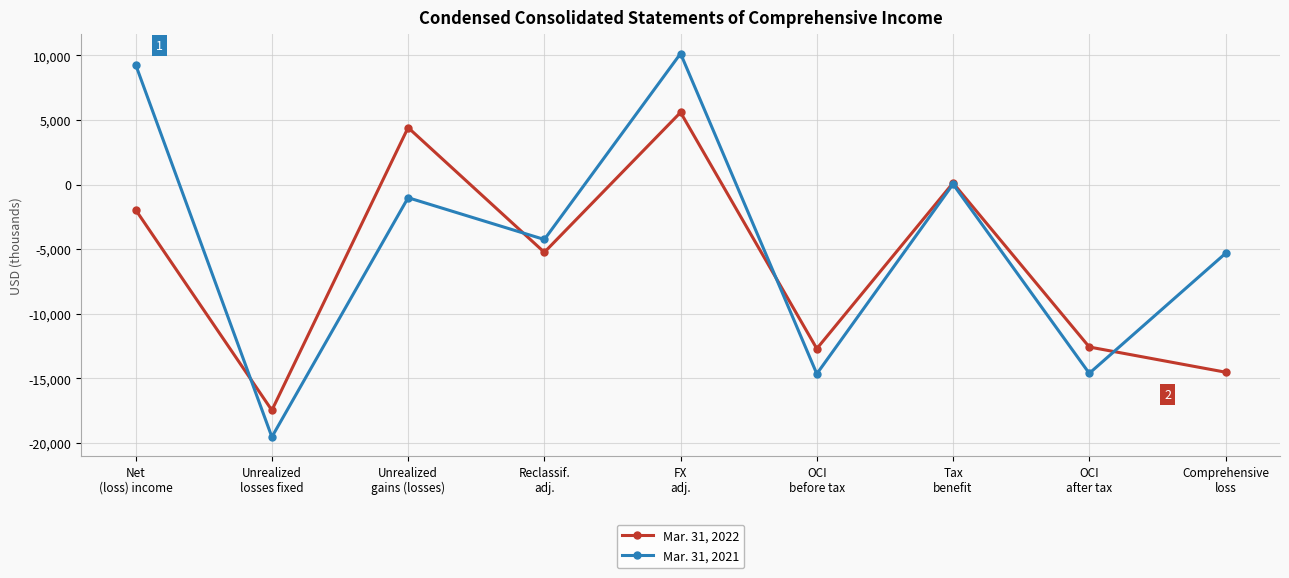

What are all the series names shown in the legend?

Mar. 31, 2022, Mar. 31, 2021